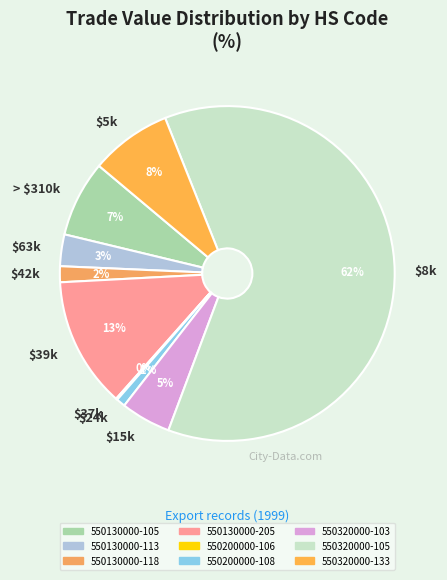

True or false: $42k accounts for 2% of the total.

True